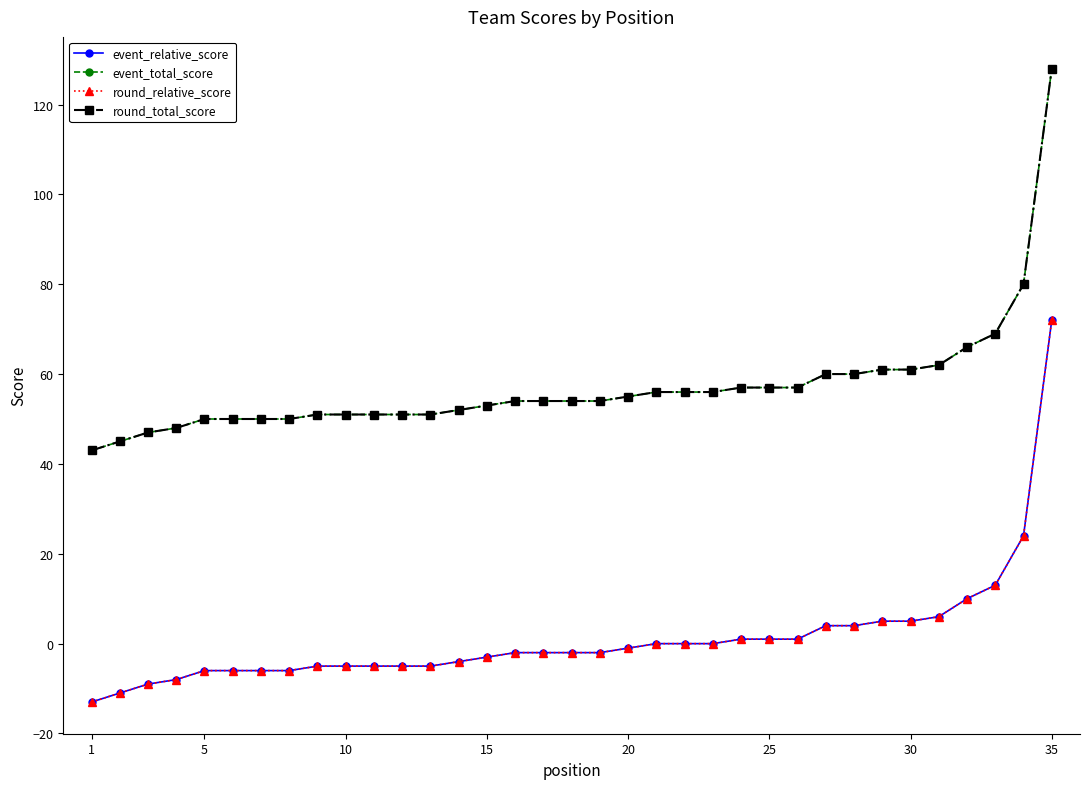

What is the difference between the maximum and second lowest values in the round_total_score series?

83